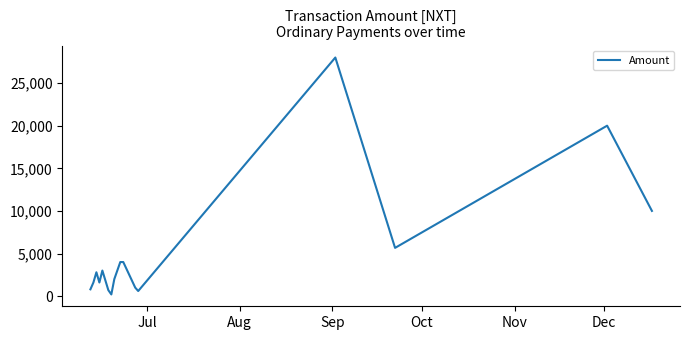

What is the greatest value displayed?

27999